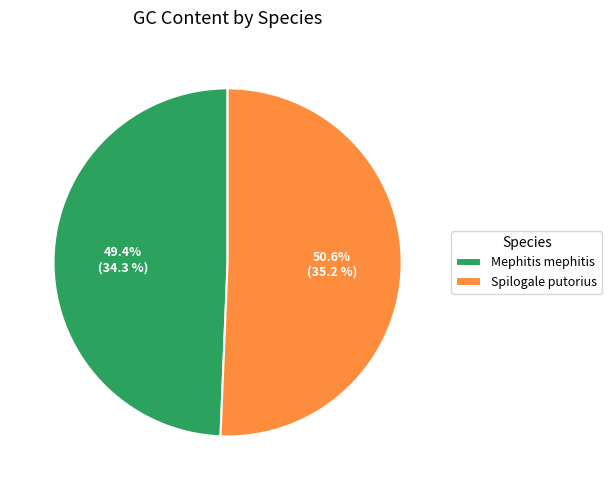

True or false: Spilogale putorius accounts for 65% of the total.

False